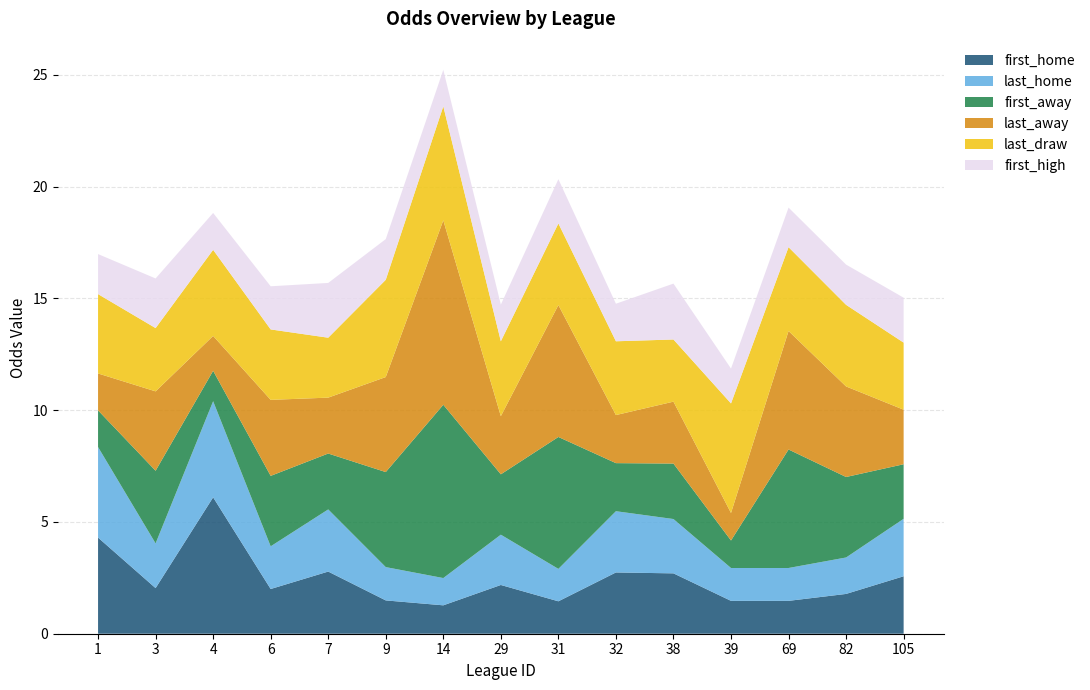

Reading right to left, list all the values displayed in this chart.

first_home: 105=2.6	82=1.8	69=1.5	39=1.5	38=2.7	32=2.7	31=1.4	29=2.2	14=1.3	9=1.5	7=2.8	6=2.0	4=6.1	3=2.0	1=4.3
last_home: 105=2.6	82=1.6	69=1.5	39=1.5	38=2.4	32=2.7	31=1.4	29=2.2	14=1.2	9=1.5	7=2.8	6=1.9	4=4.3	3=2.0	1=4.0
first_away: 105=2.4	82=3.6	69=5.3	39=1.2	38=2.5	32=2.1	31=5.9	29=2.7	14=7.8	9=4.2	7=2.5	6=3.1	4=1.4	3=3.2	1=1.6
last_away: 105=2.4	82=4.0	69=5.3	39=1.2	38=2.8	32=2.1	31=5.9	29=2.6	14=8.2	9=4.2	7=2.5	6=3.4	4=1.6	3=3.5	1=1.6
last_draw: 105=3.0	82=3.6	69=3.8	39=4.9	38=2.8	32=3.3	31=3.6	29=3.4	14=5.1	9=4.3	7=2.7	6=3.1	4=3.9	3=2.8	1=3.5
first_high: 105=2.0	82=1.8	69=1.8	39=1.6	38=2.5	32=1.7	31=2.0	29=1.6	14=1.6	9=1.8	7=2.5	6=1.9	4=1.6	3=2.2	1=1.8